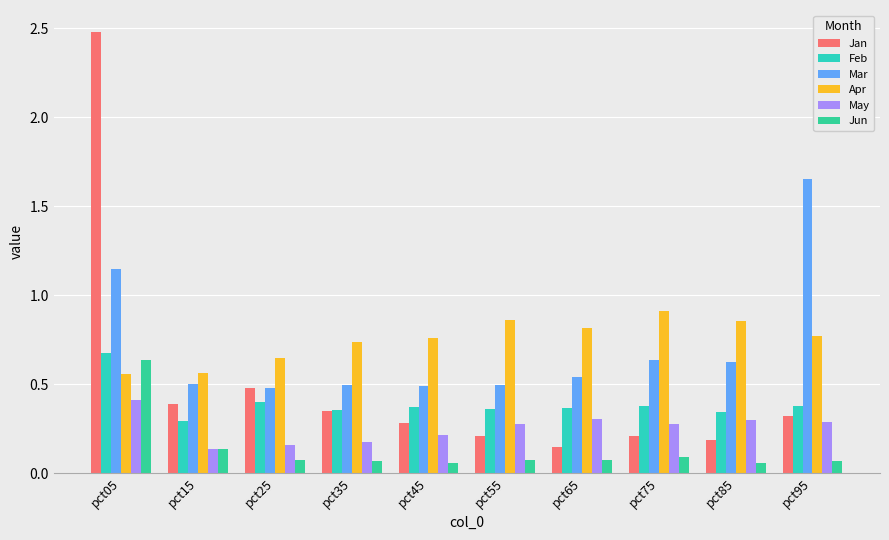

What is the smallest value displayed?

0.1